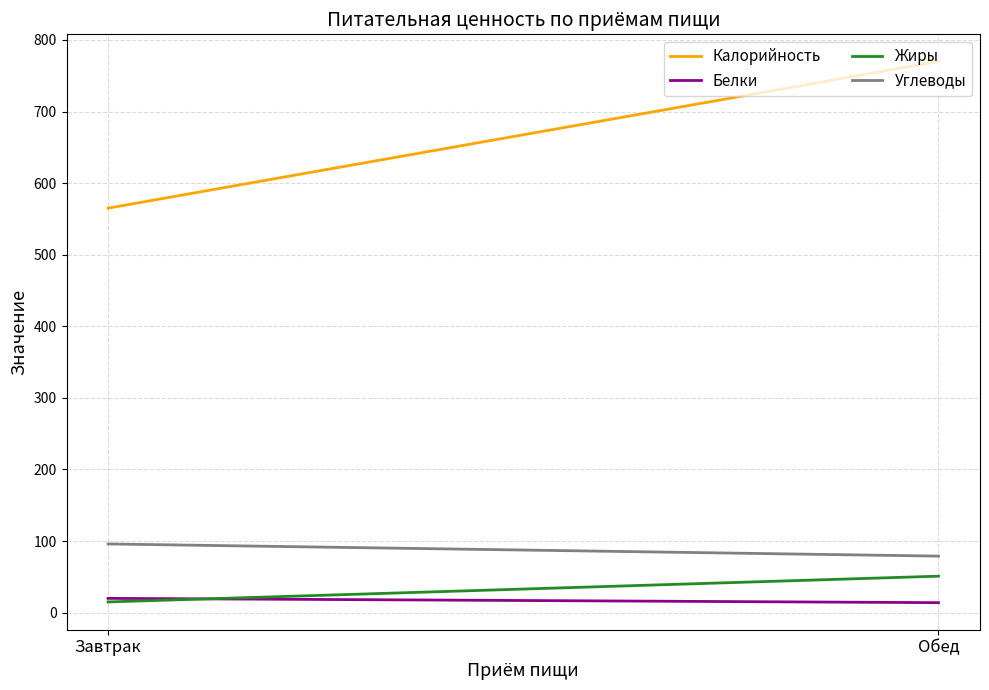

What is the sum of all Белки values?

34